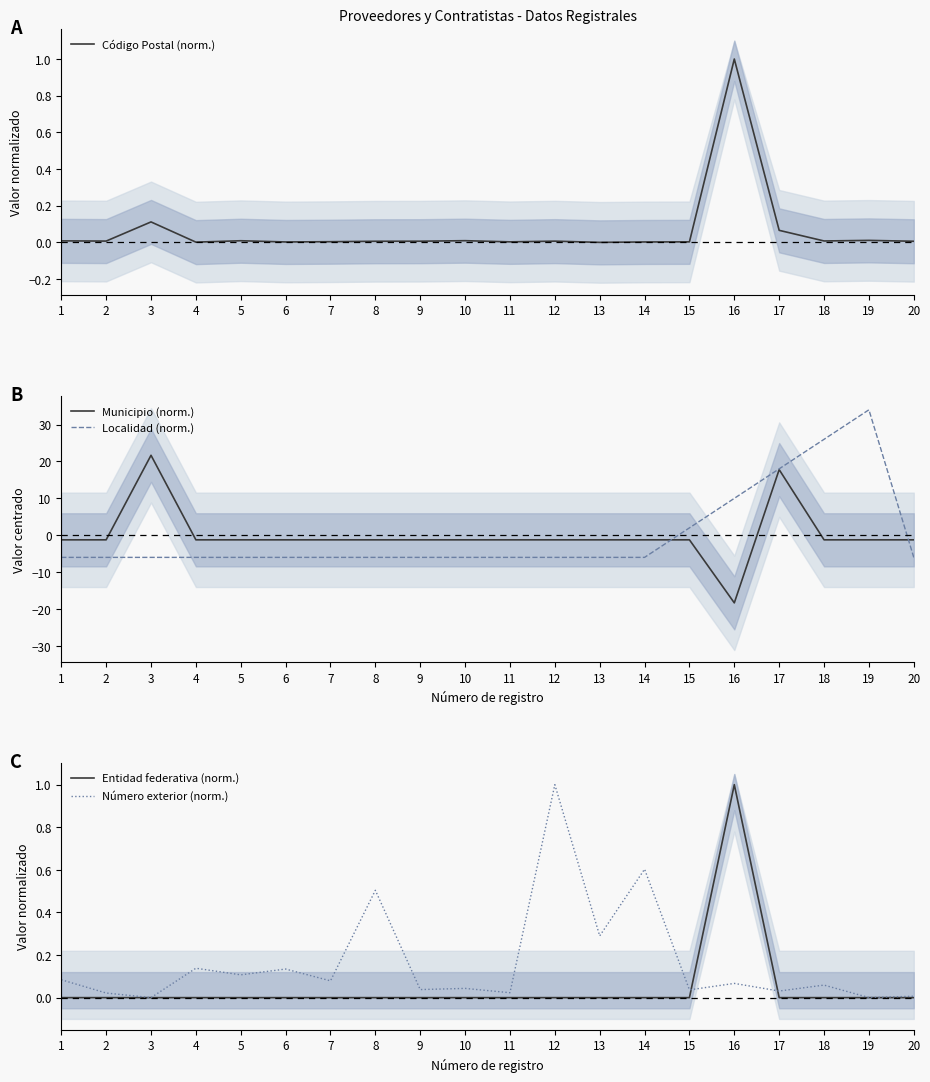

Where is the first local maximum for Entidad federativa (norm.)?

16